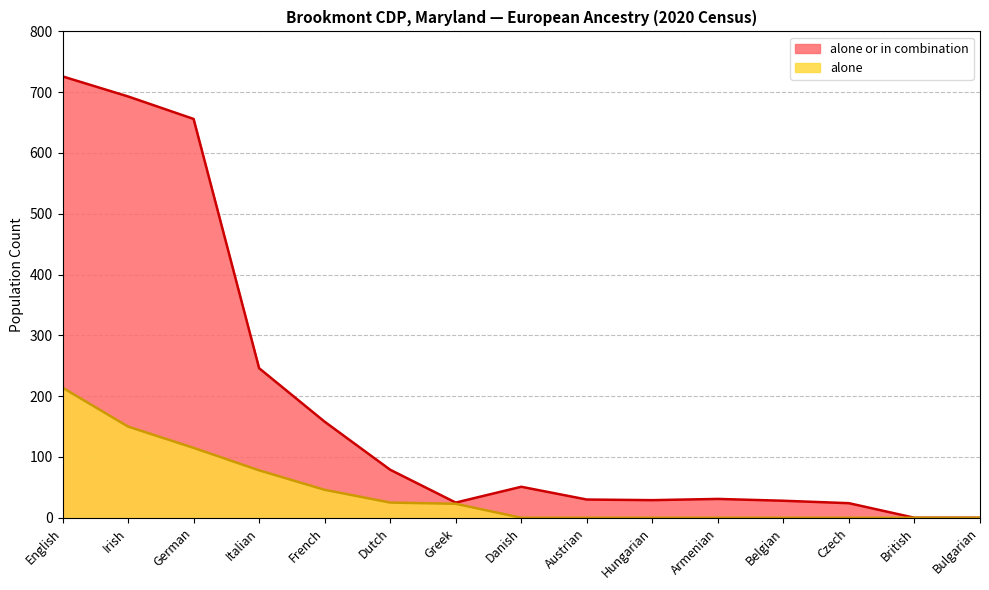

How many lines are shown in the chart?

2